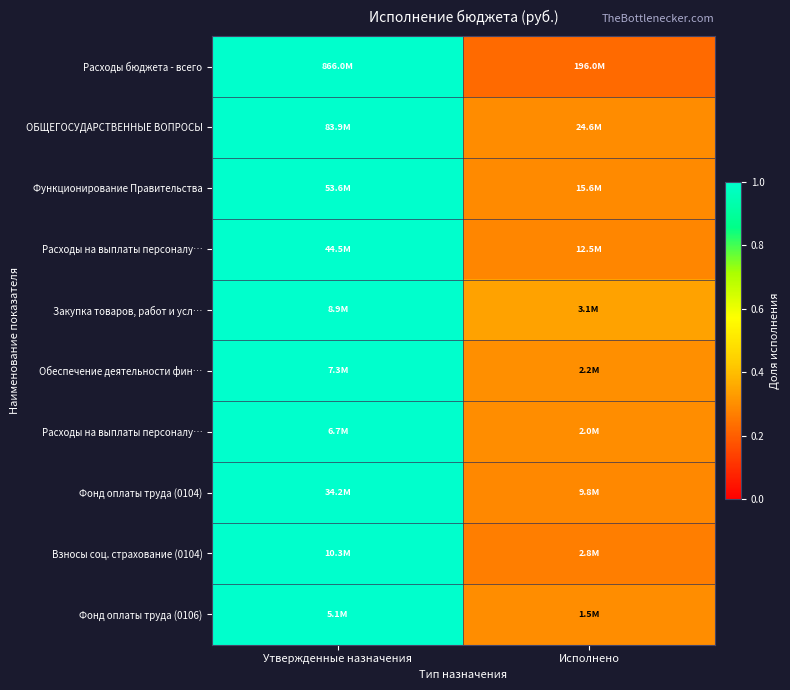

What is the total value across all series at Утвержденные назначения?

10.0